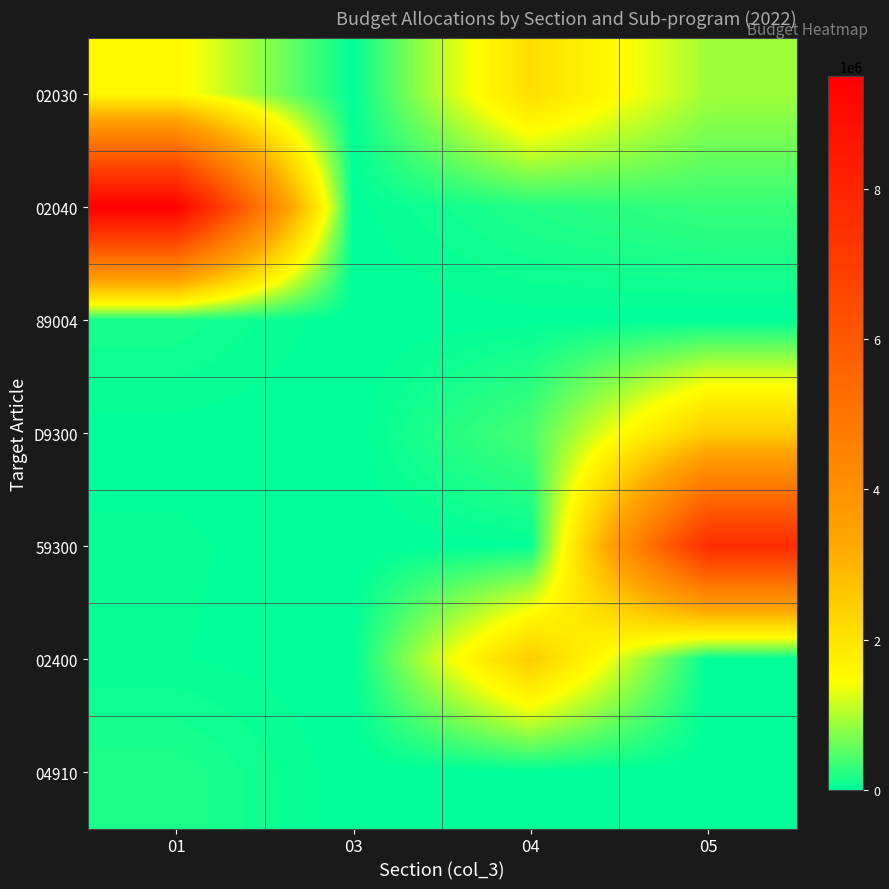

Which series has the widest spread of values?

02040